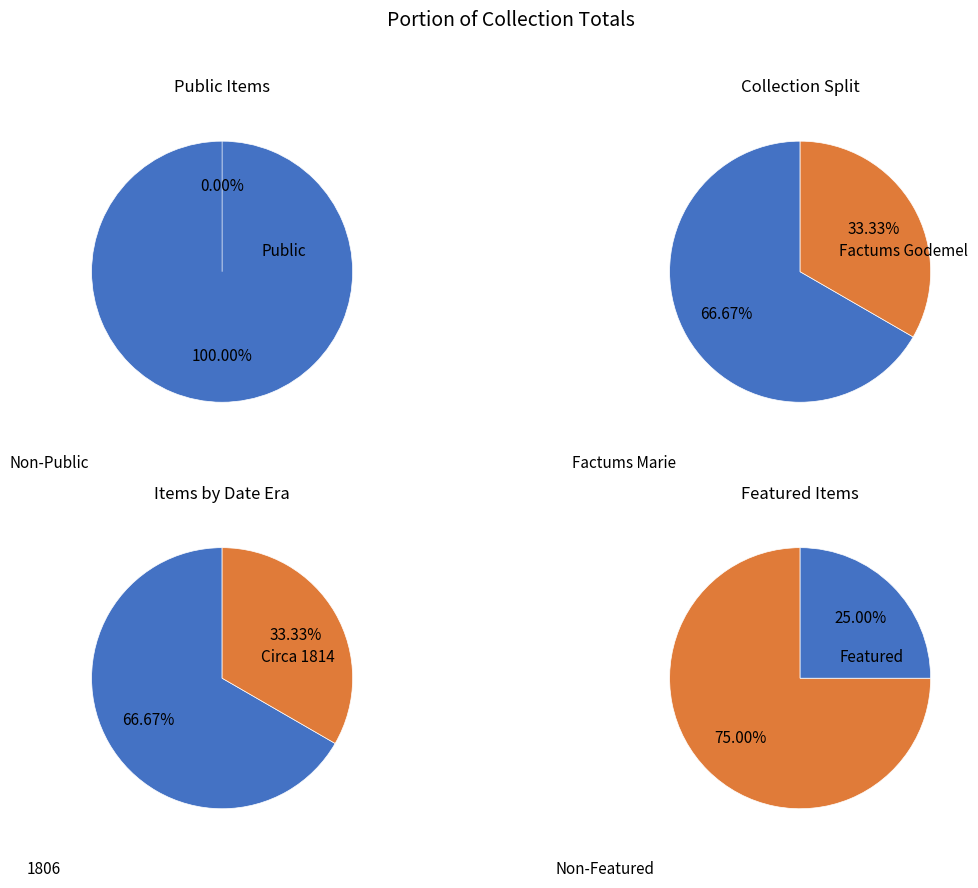

Is it true that 53409 is 40% of the pie?

False